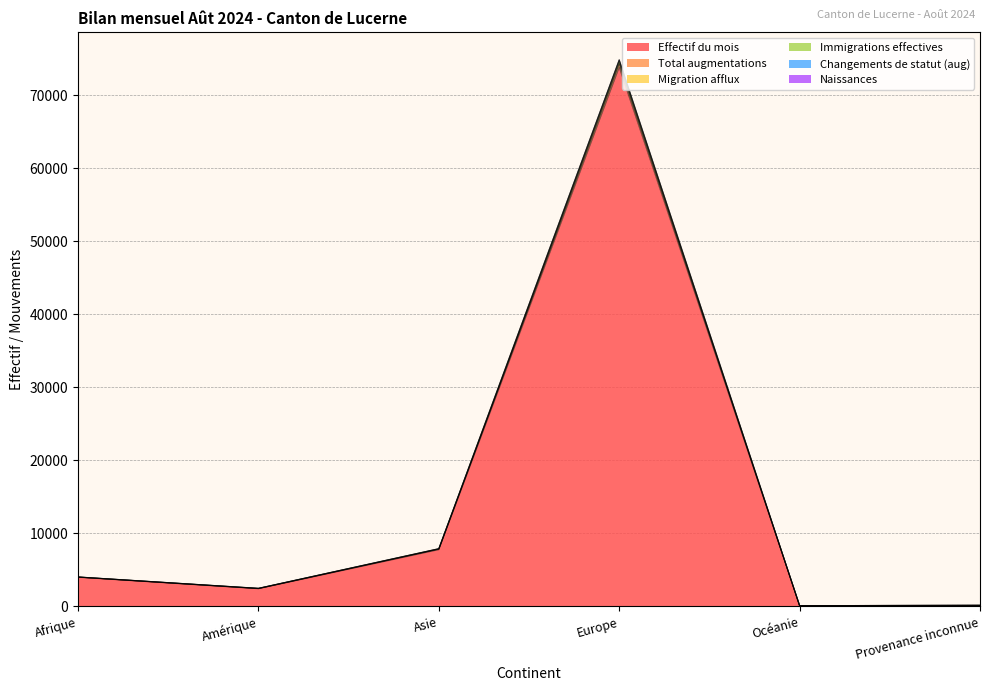

How many data points does each series have?

6